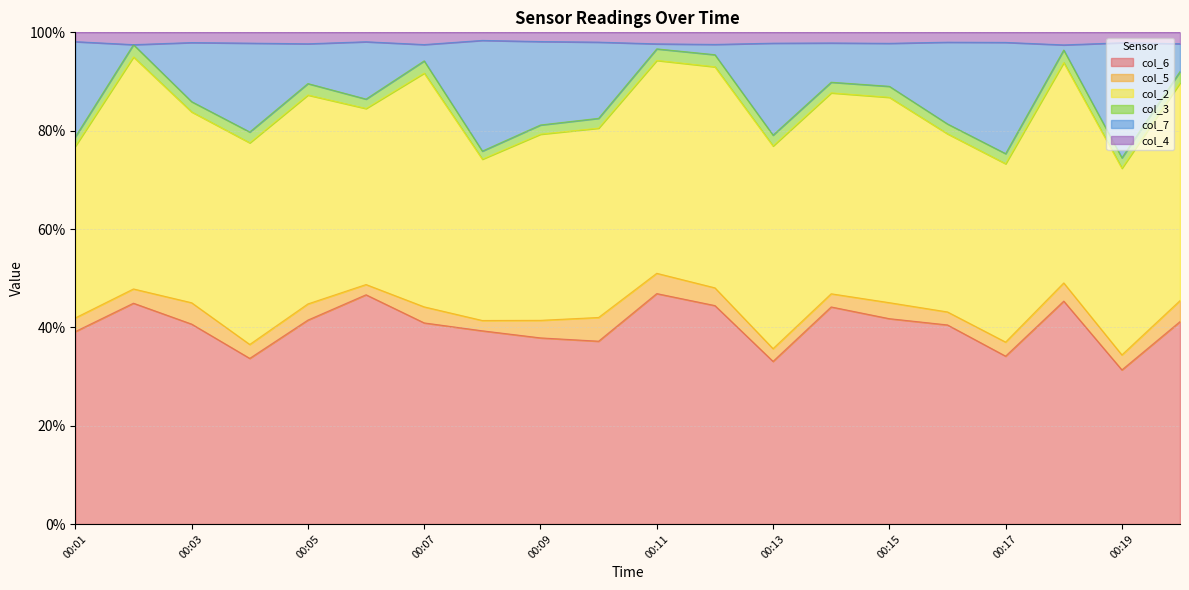

True or false: col_2 and col_5 intersect in this chart.

False